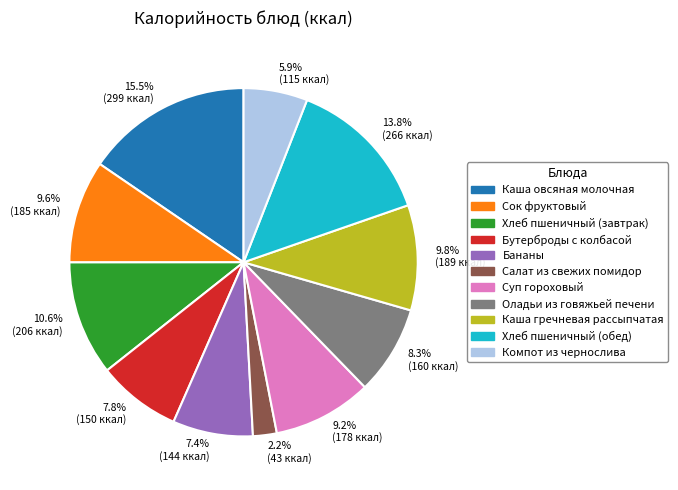

Which slice is the smallest?

2.2% (43 ккал)